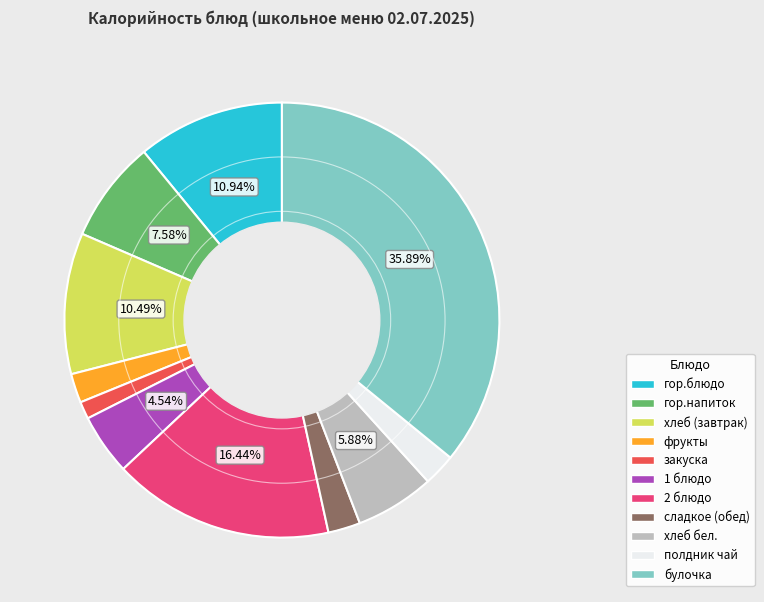

Do хлеб бел. and сладкое (обед) together represent more than half of the pie?

No